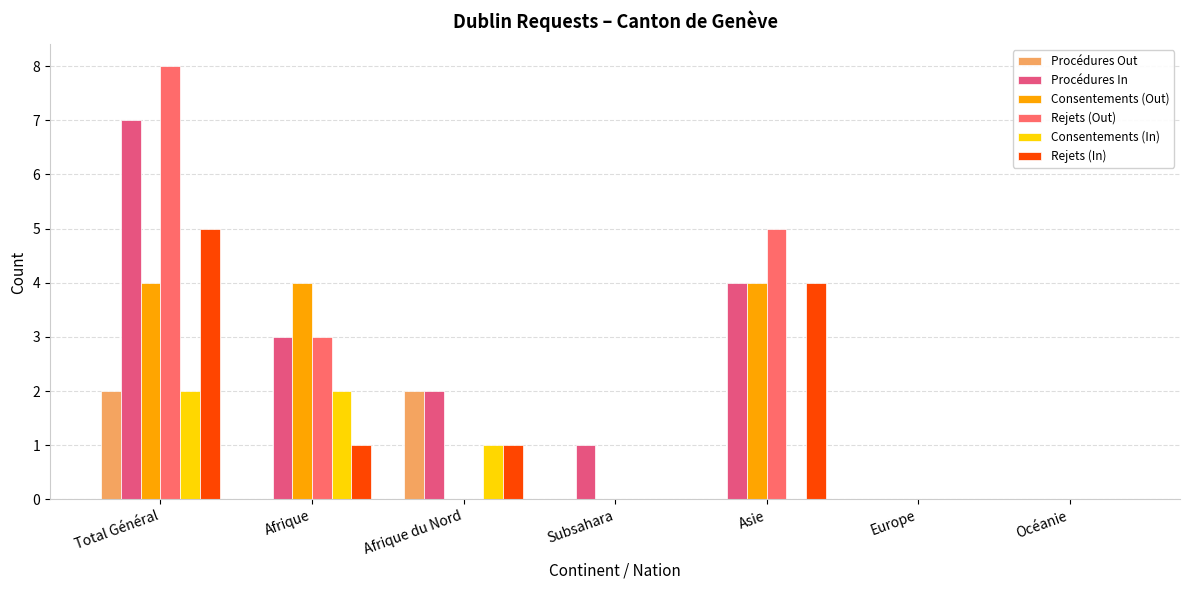

At which category does the chart reach its peak across all series?

Total Général